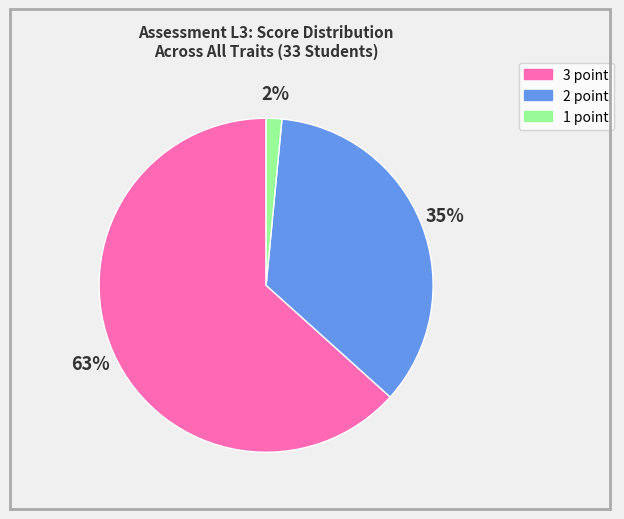

How many slices are in this pie chart?

3